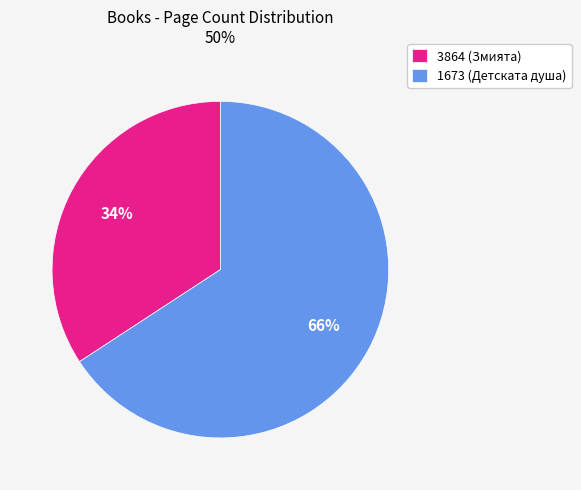

Is the sum of 3864 (Змията) and 1673 (Детската душа) greater than half?

Yes